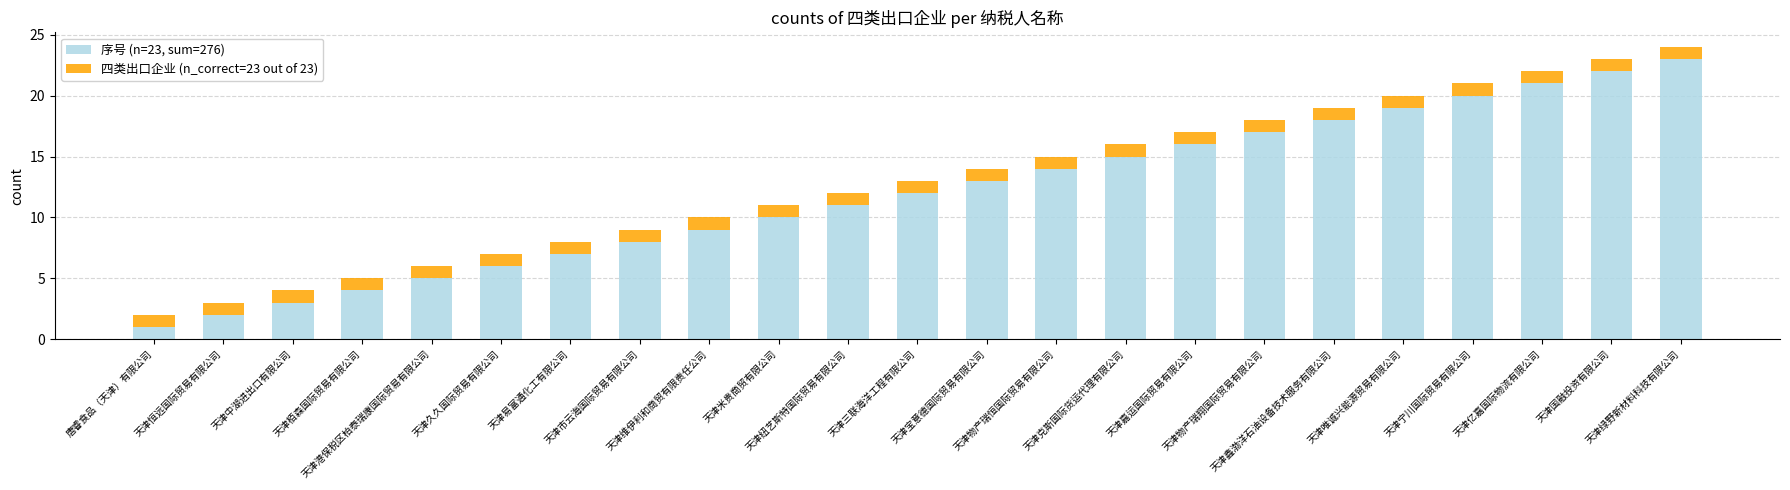

The value of 四类出口企业 (n_correct=23 out of 23) at 天津唯诚兴能源贸易有限公司 is 0. True or false?

False